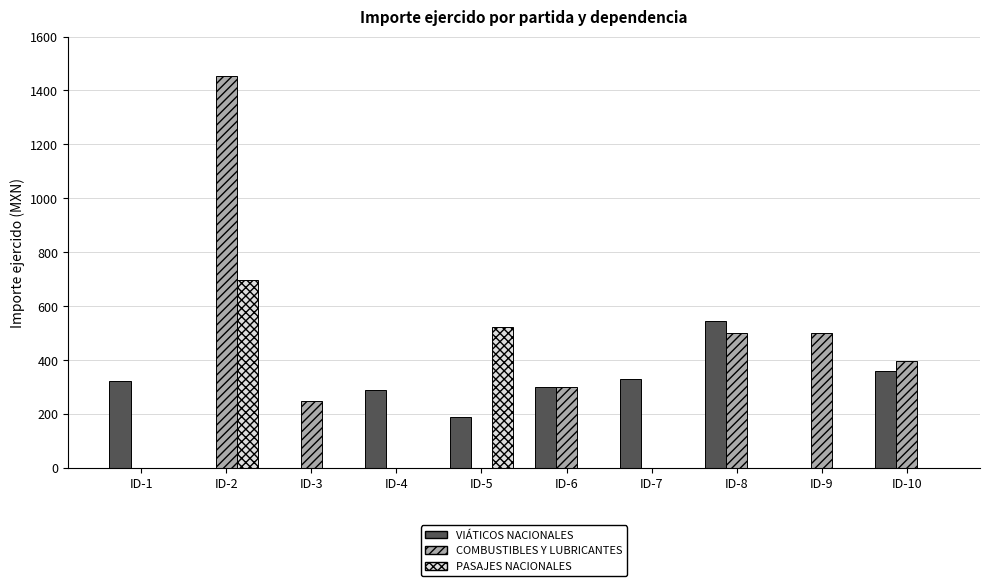

What is the maximum value for PASAJES NACIONALES?

696.0